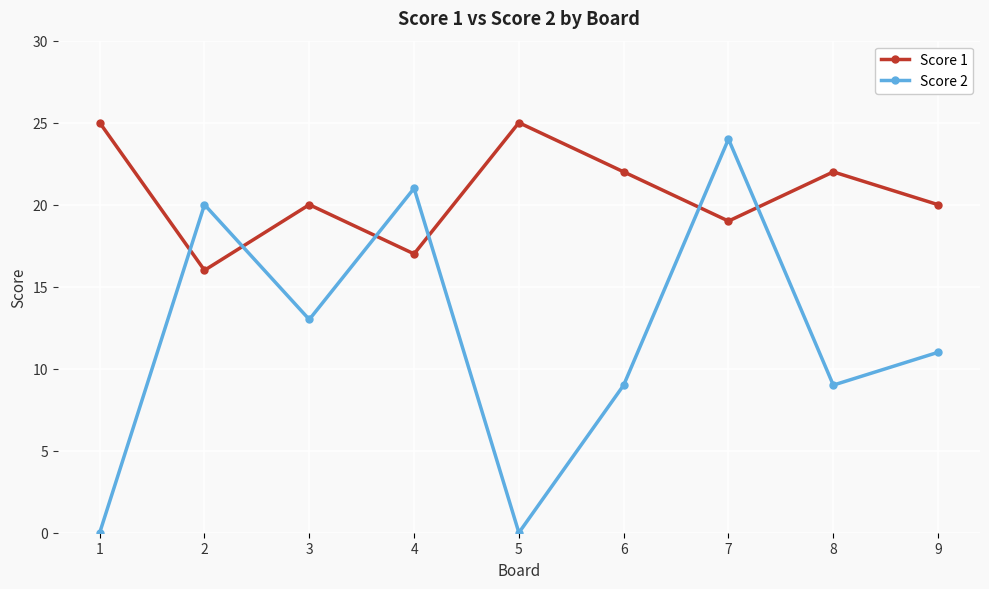

Which series has the largest range (max minus min)?

Score 2